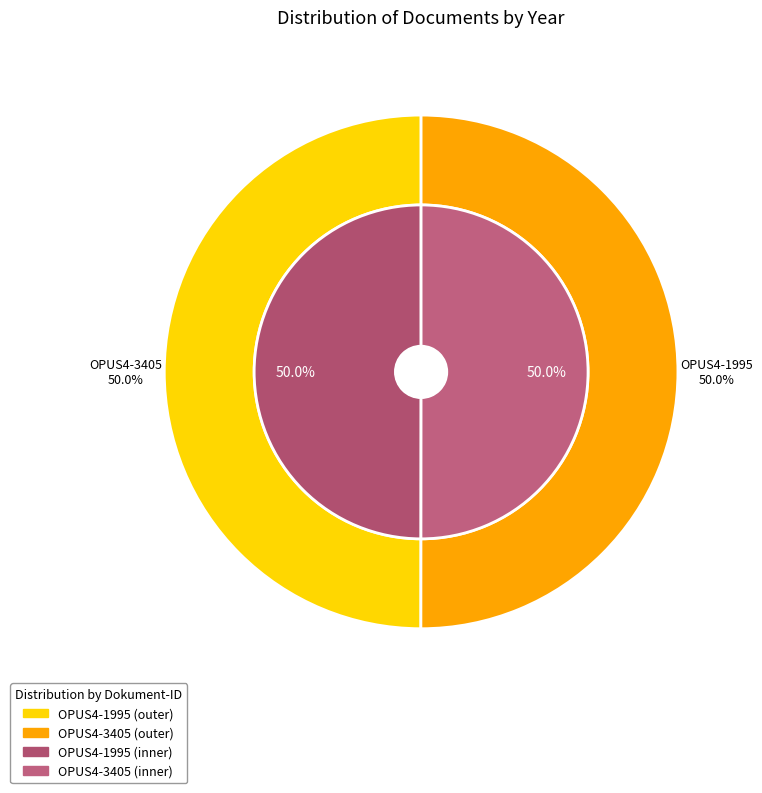

Which slice is the largest?

OPUS4-3405